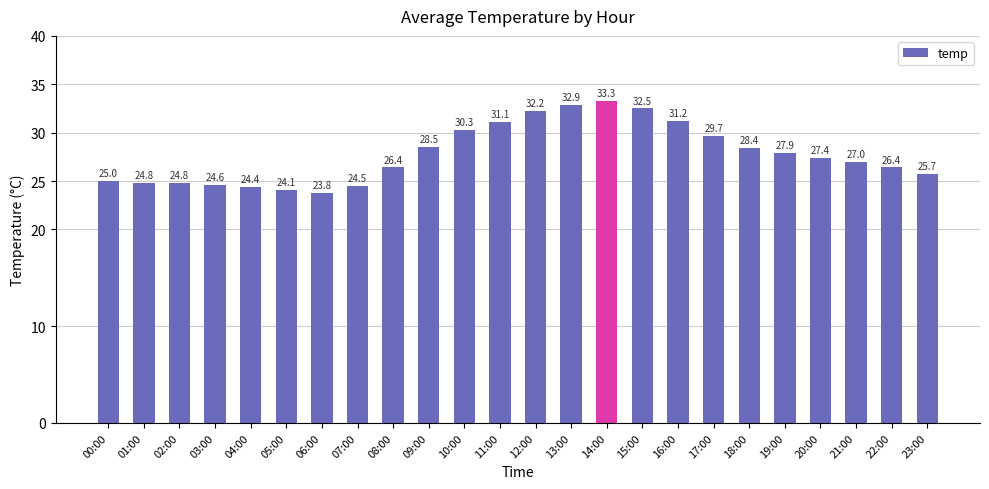

Approximately how many times larger is the value at 10:00 compared to 05:00?

1.3